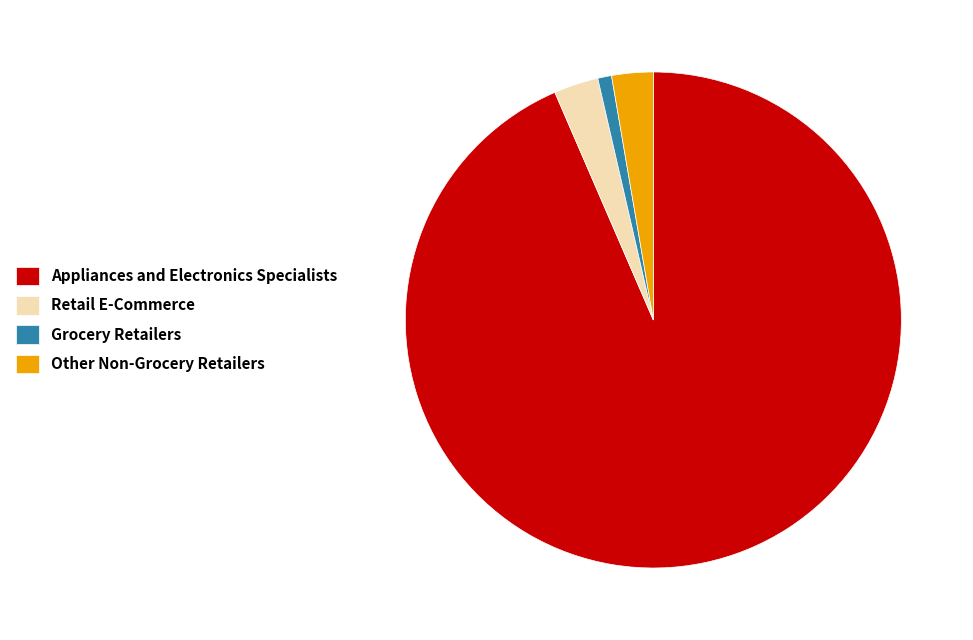

Does Grocery Retailers account for over 50% of the chart?

No